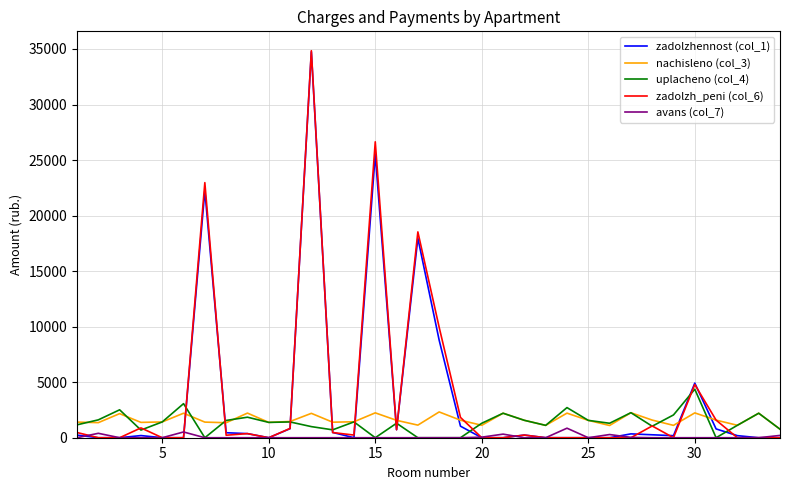

Which series ends up on top after the final intersection of nachisleno (col_3) and zadolzhennost (col_1)?

nachisleno (col_3)